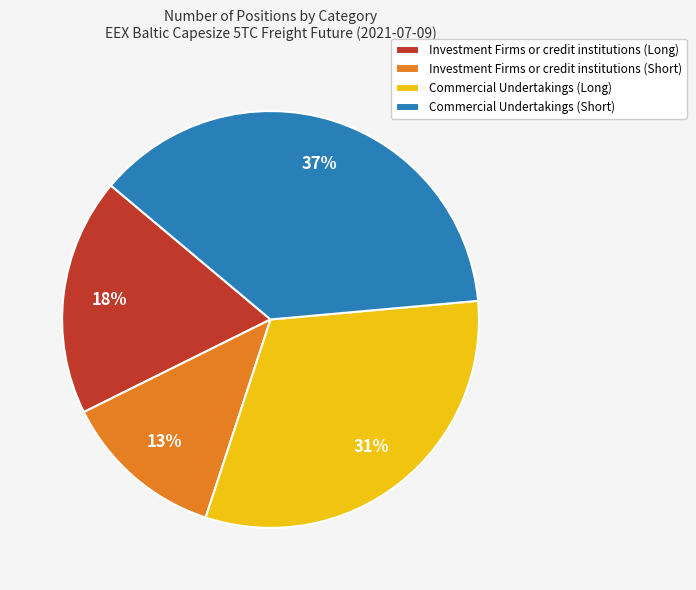

Combined, do Investment Firms or credit institutions (Long) and Investment Firms or credit institutions (Short) account for over 50%?

No